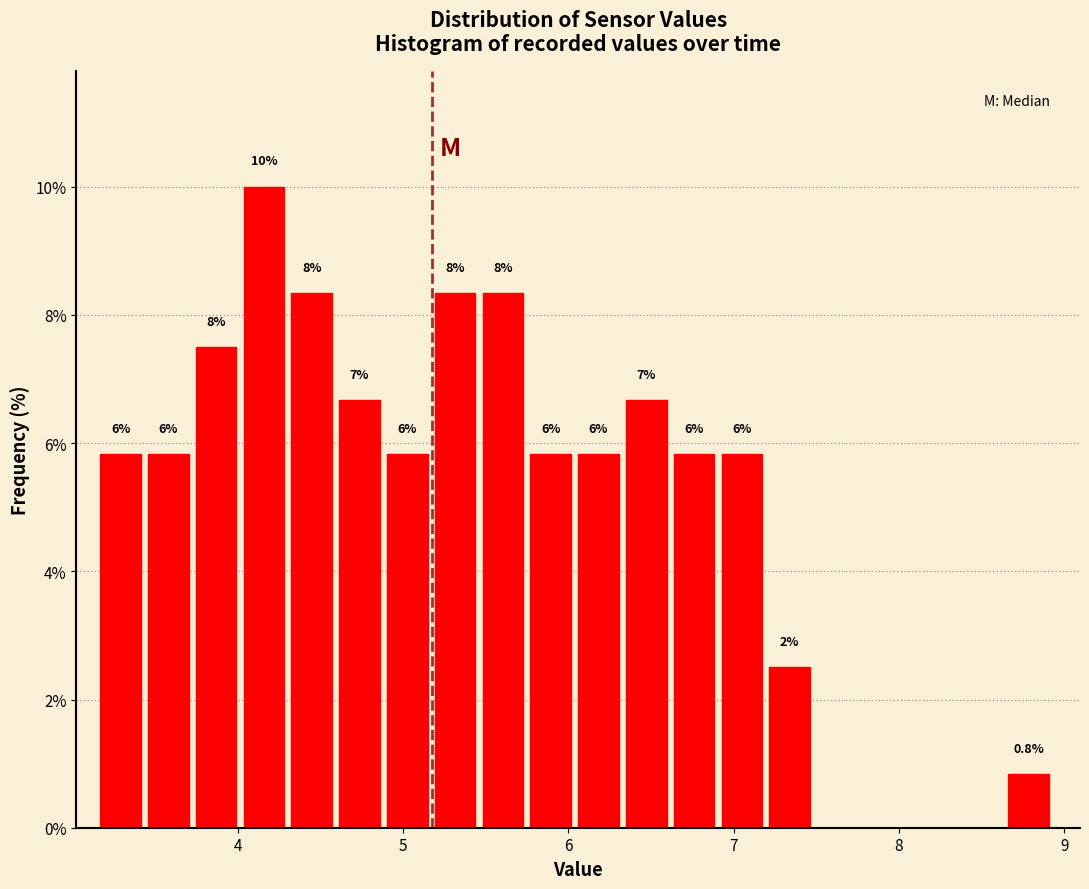

Read against the x-axis, roughly where is the centre of the tallest bar?

4.2